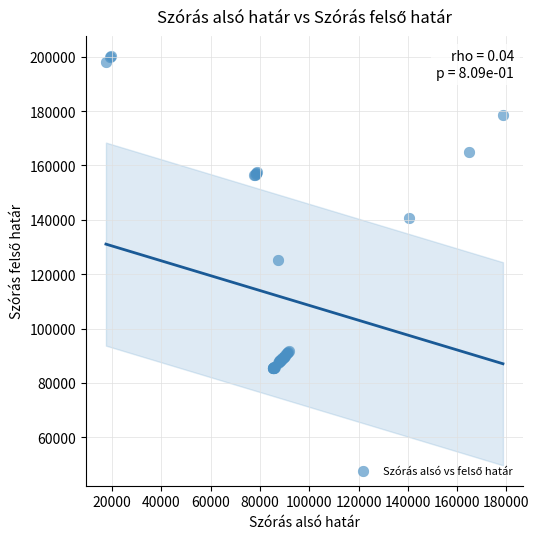

What Y value in the scatter plot is closest to 142715?

140496